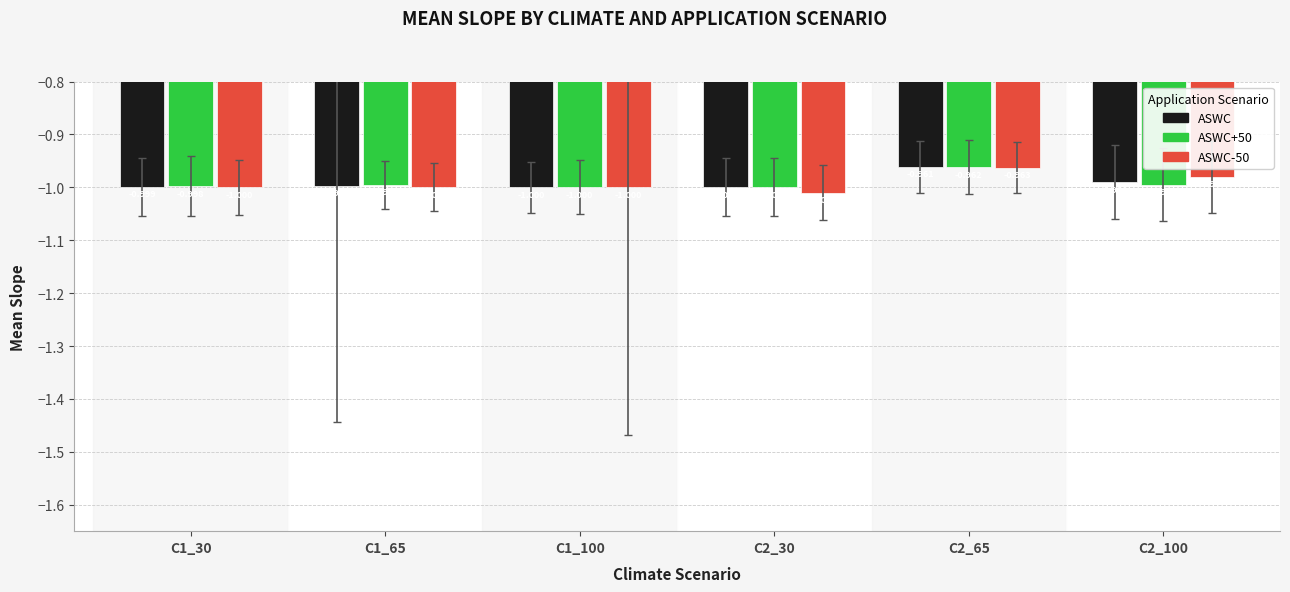

Rank the series at C1_65 from lowest to highest value.

ASWC-50, ASWC, ASWC+50